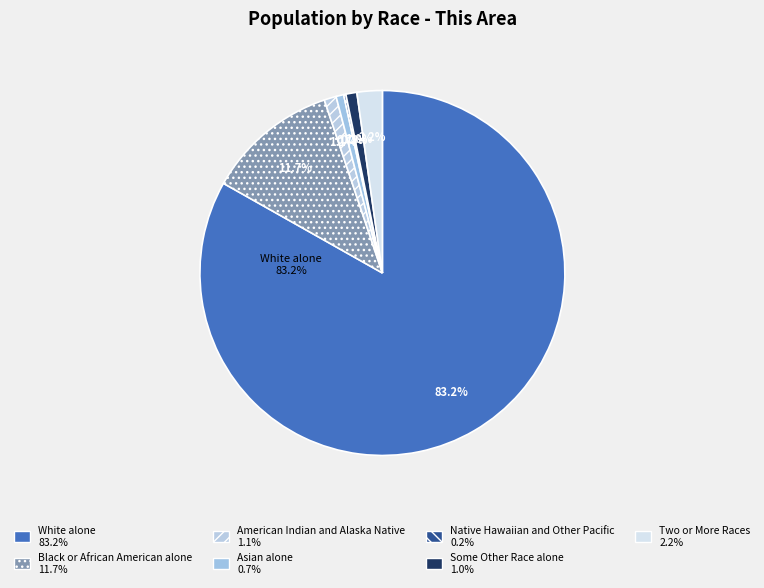

Which category has the biggest portion of the pie?

White alone